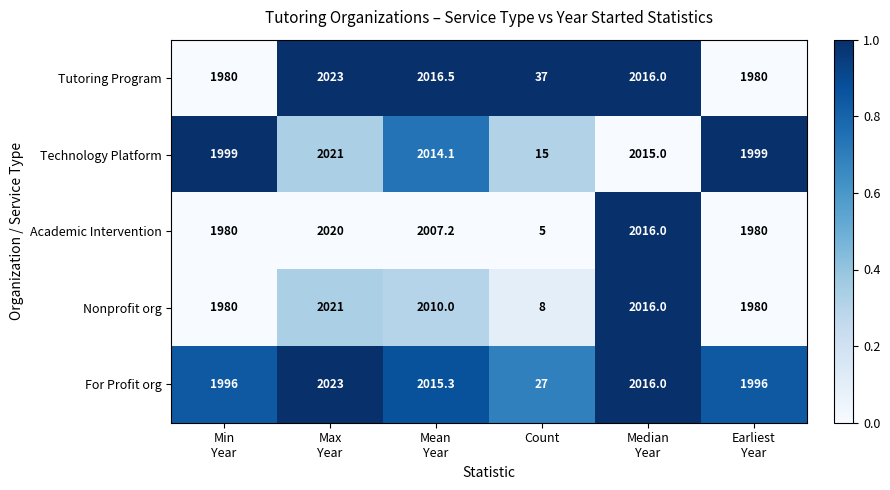

Reading right to left, list all the values displayed in this chart.

Tutoring Program: 1980.0	2016.0	37.0	2016.5	2023.0	1980.0
Technology Platform: 1999.0	2015.0	15.0	2014.1	2021.0	1999.0
Academic Intervention: 1980.0	2016.0	5.0	2007.2	2020.0	1980.0
Nonprofit org: 1980.0	2016.0	8.0	2010.0	2021.0	1980.0
For Profit org: 1996.0	2016.0	27.0	2015.3	2023.0	1996.0